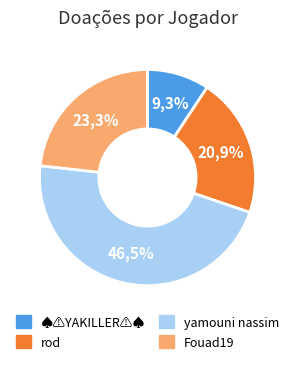

To the nearest percent, what is the difference between the yamouni nassim and Fouad19 slice percentages?

23%